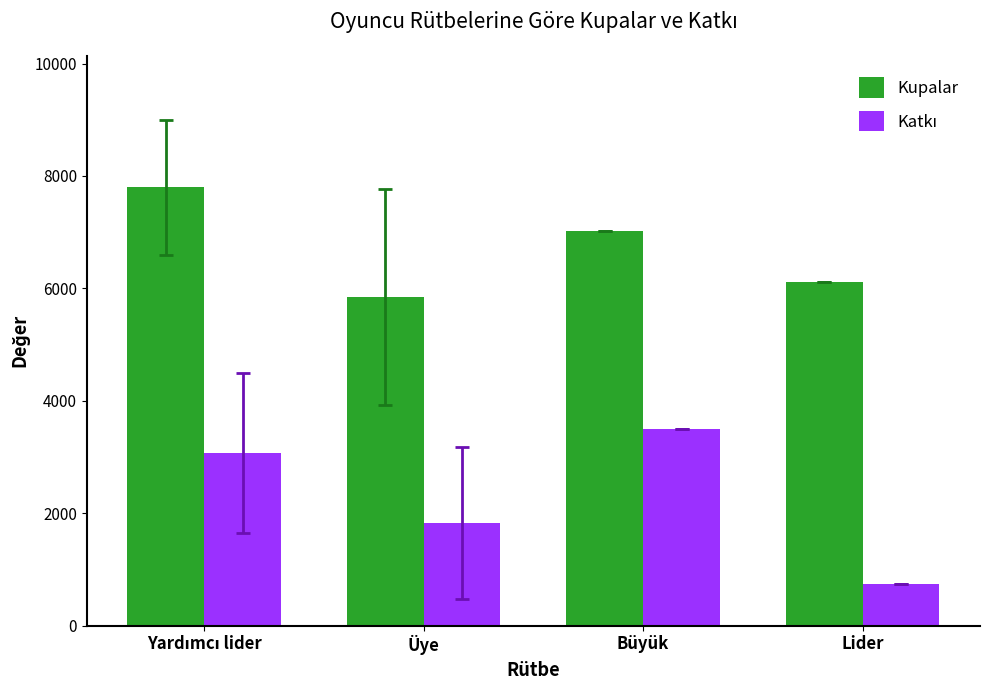

What is the minimum value for Kupalar?

5852.7